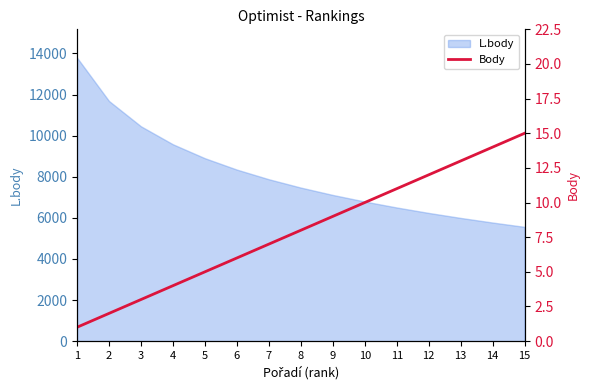

Where is the data nearest to the value 8?

8